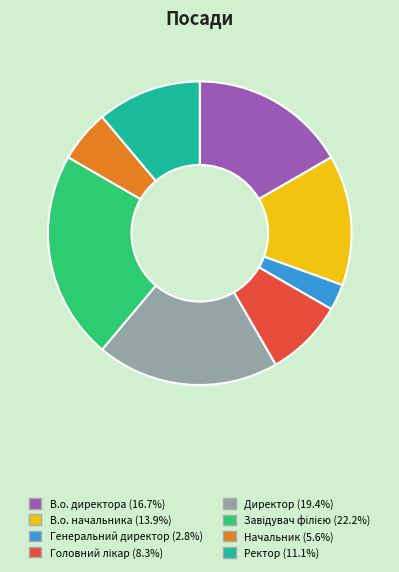

Does Генеральний директор represent more than half of the total?

No